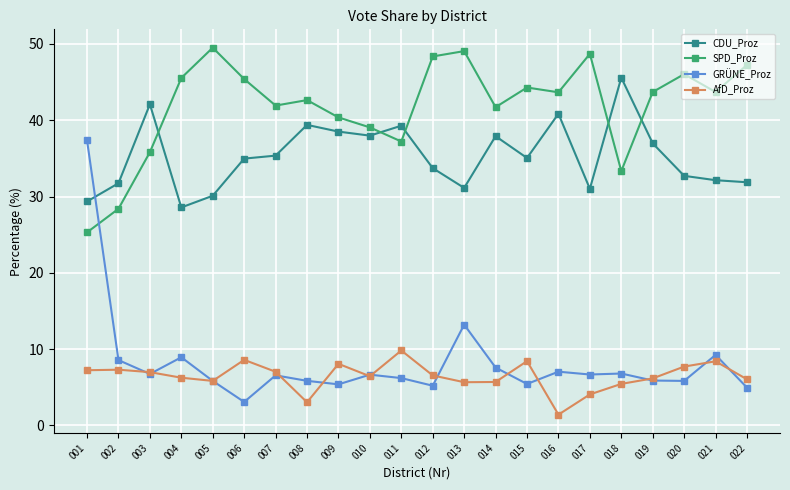

Which series has the largest range (max minus min)?

GRÜNE_Proz